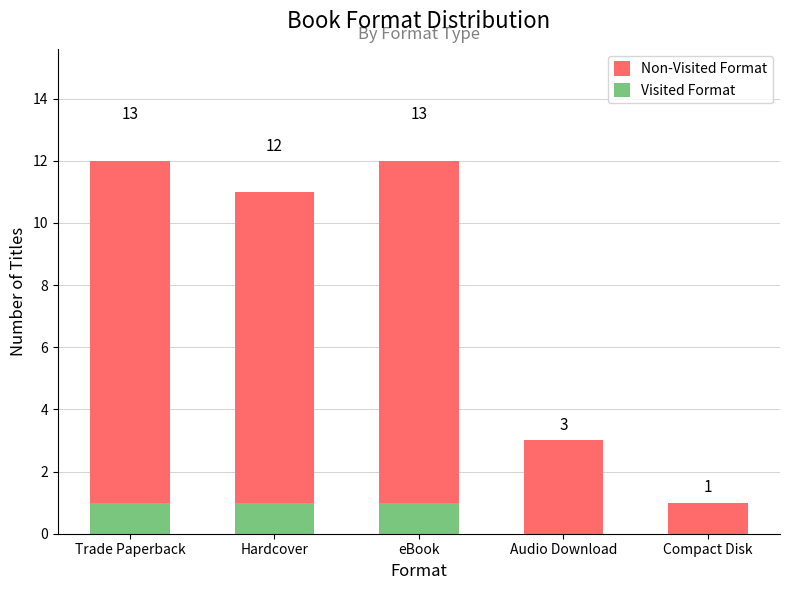

Between Trade Paperback and Hardcover, which series saw the biggest shift?

Non-Visited Format